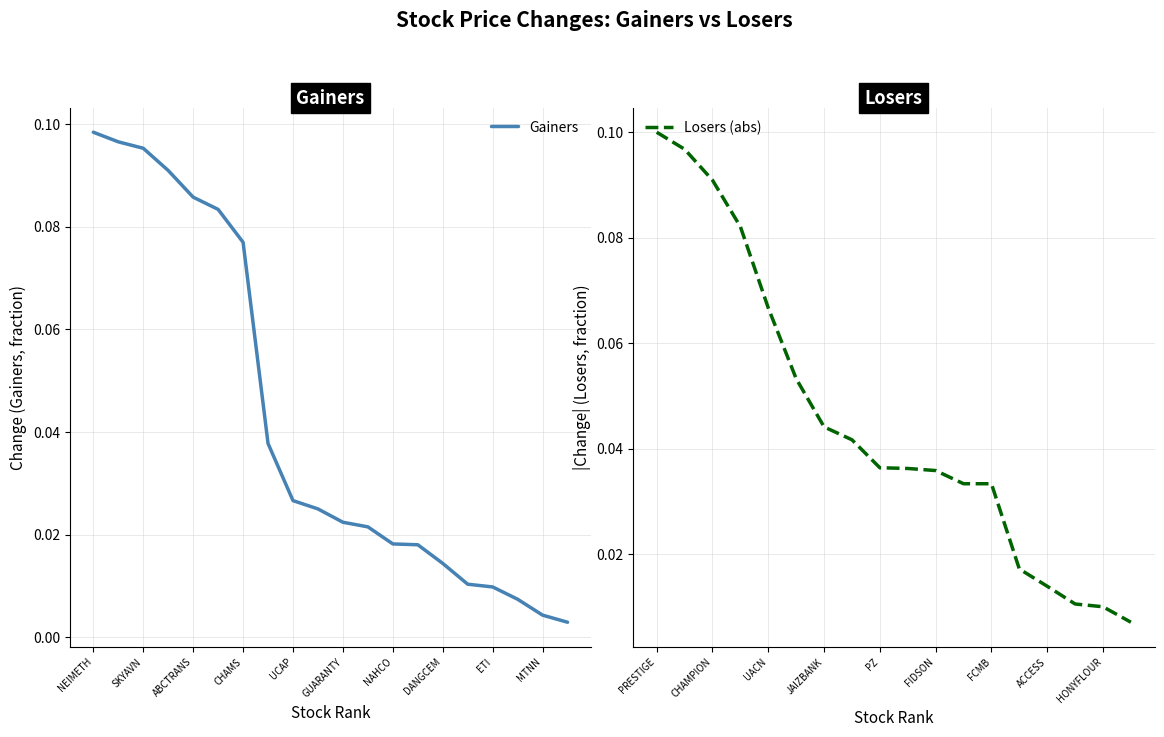

List the labels in order of value, smallest first.

ZENITHBANK, MTNN, UBA, ETI, REDSTAREX, DANGCEM, NASCON, NAHCO, NPFMCRFBK, GUARANTY, AFRIPRUD, UCAP, AIICO, CHAMS, CHIPLC, ABCTRANS, JAPAULOIL, SKYAVN, UPL, NEIMETH